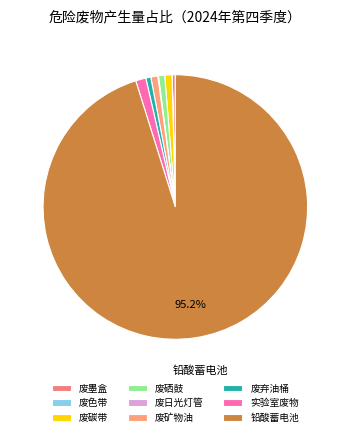

What percentage is the 废弃油桶 slice, to the nearest percent?

1%